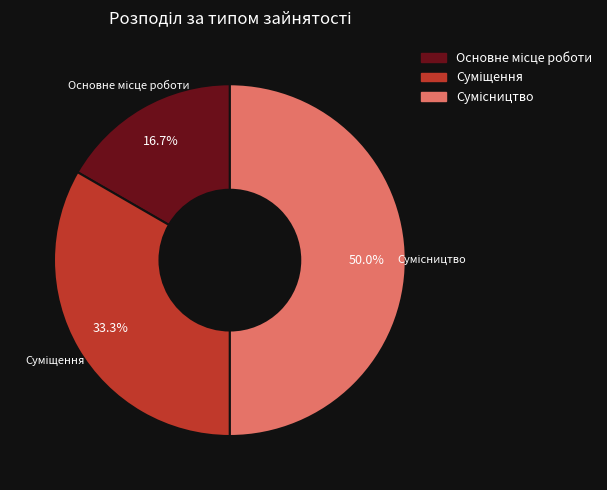

How many segments does this pie chart have?

3